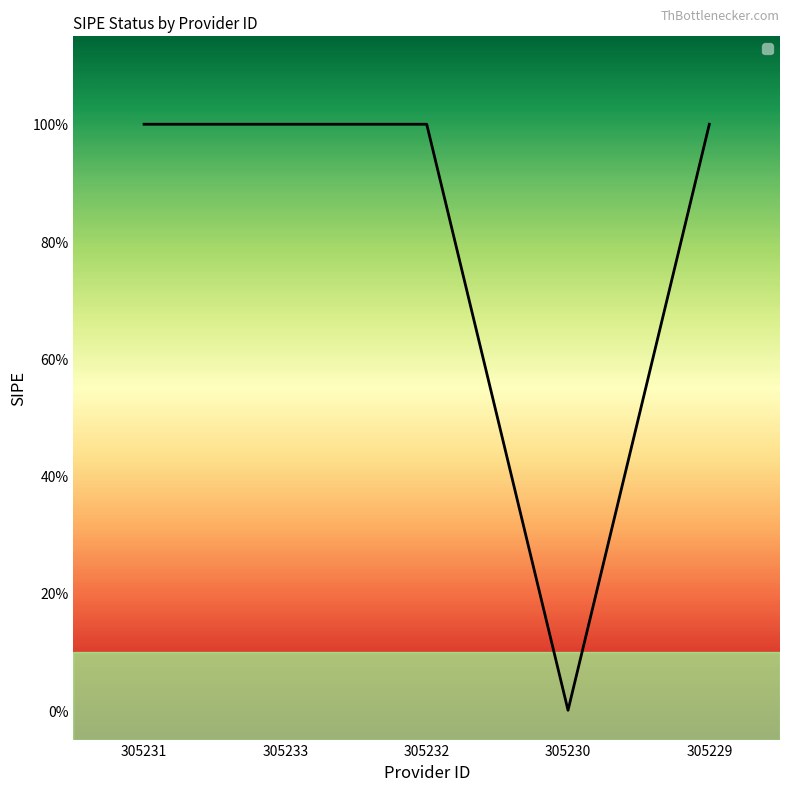

Which label corresponds to the largest value in the chart?

305231